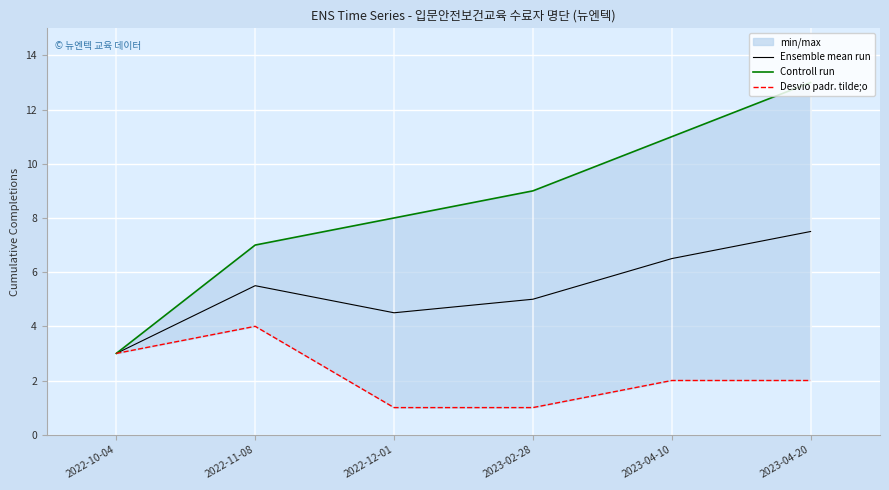

What is the minimum value for Ensemble mean run?

3.0